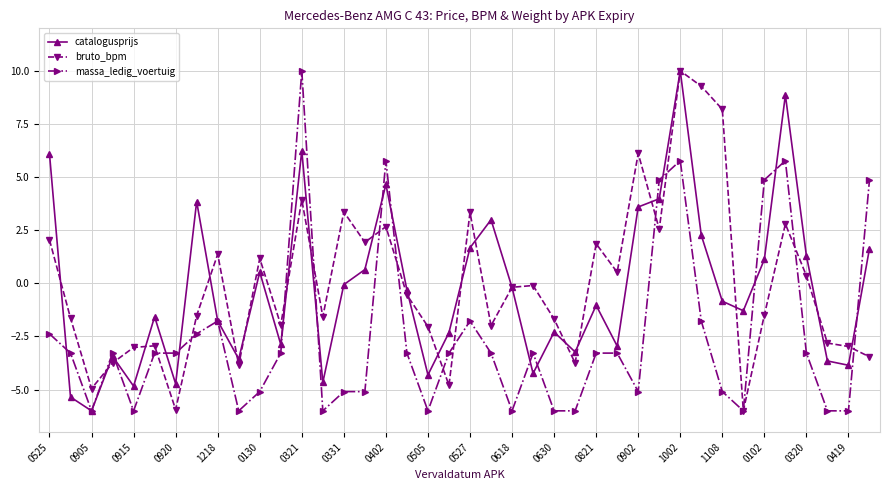

What is the value of the bruto_bpm point at the 19th from the left?

-2.0